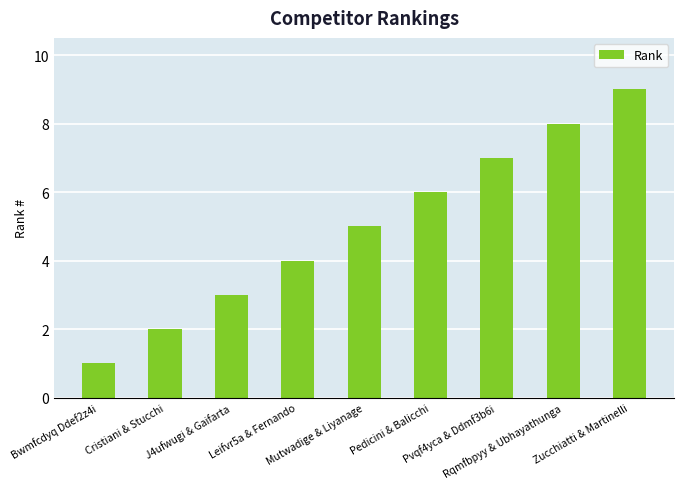

Does the chart contain stacked bars?

No